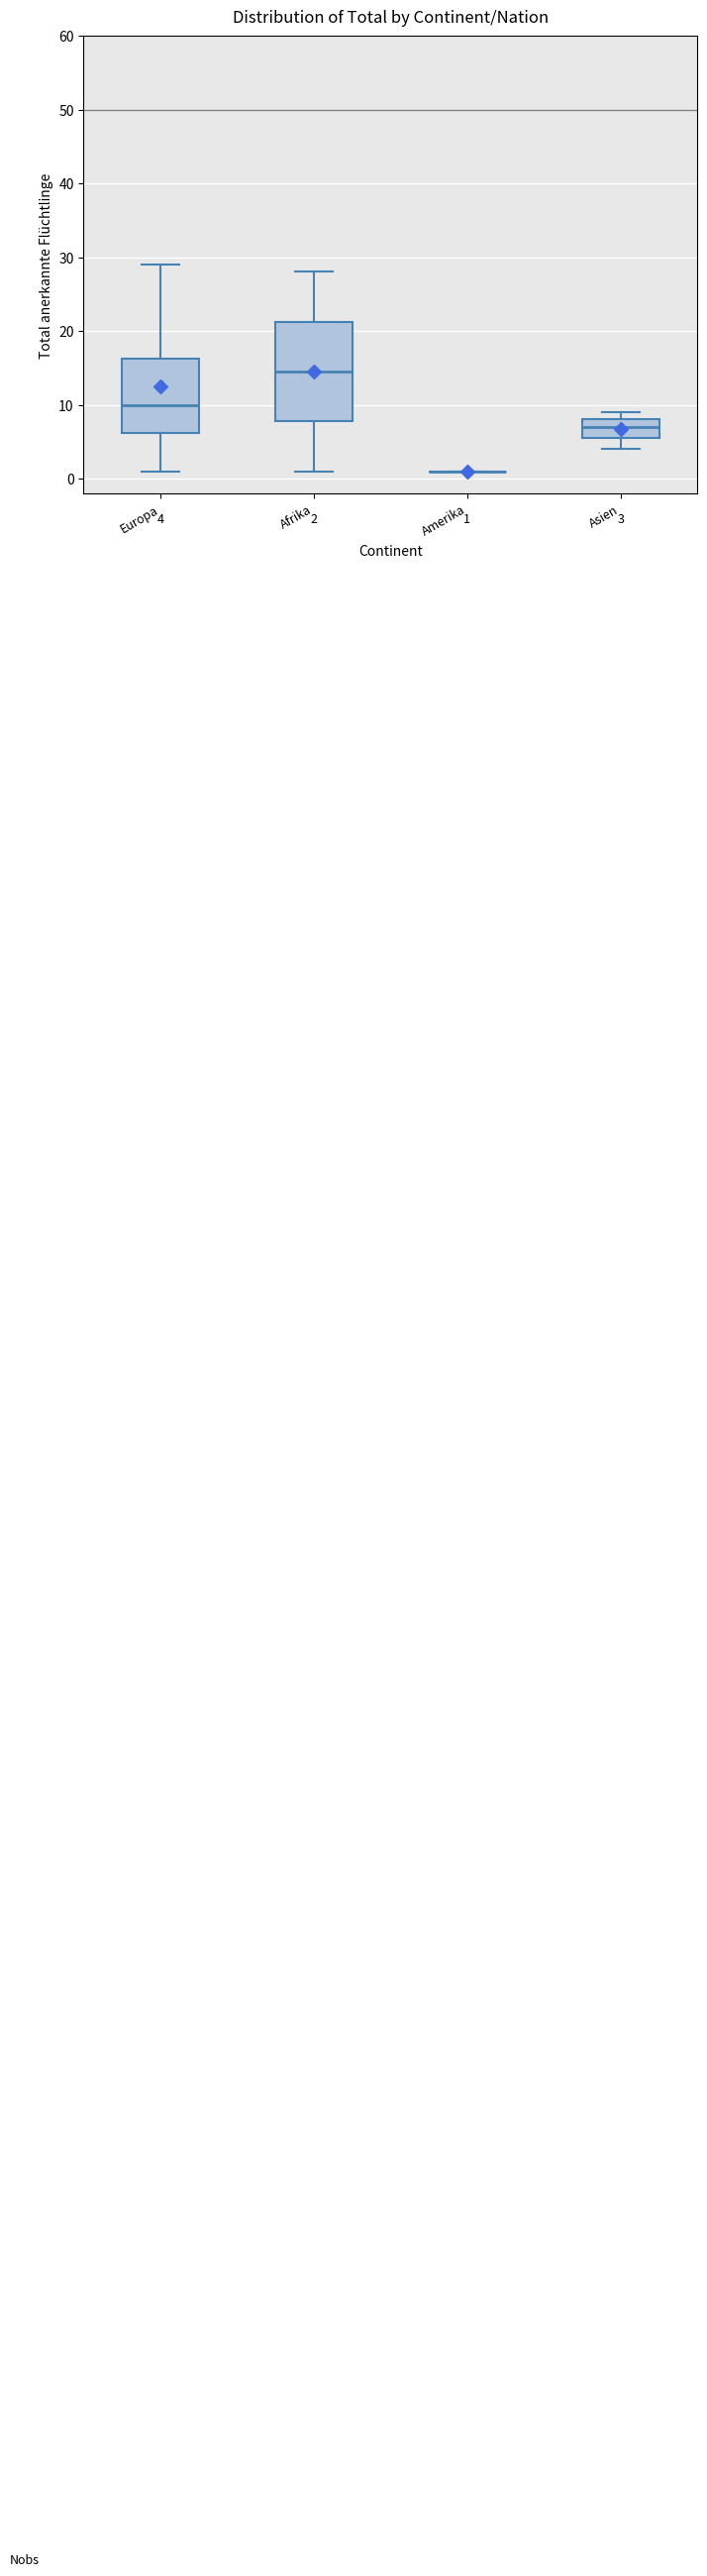

Comparing the boxes themselves (not the whiskers), which one is the tallest?

Afrika